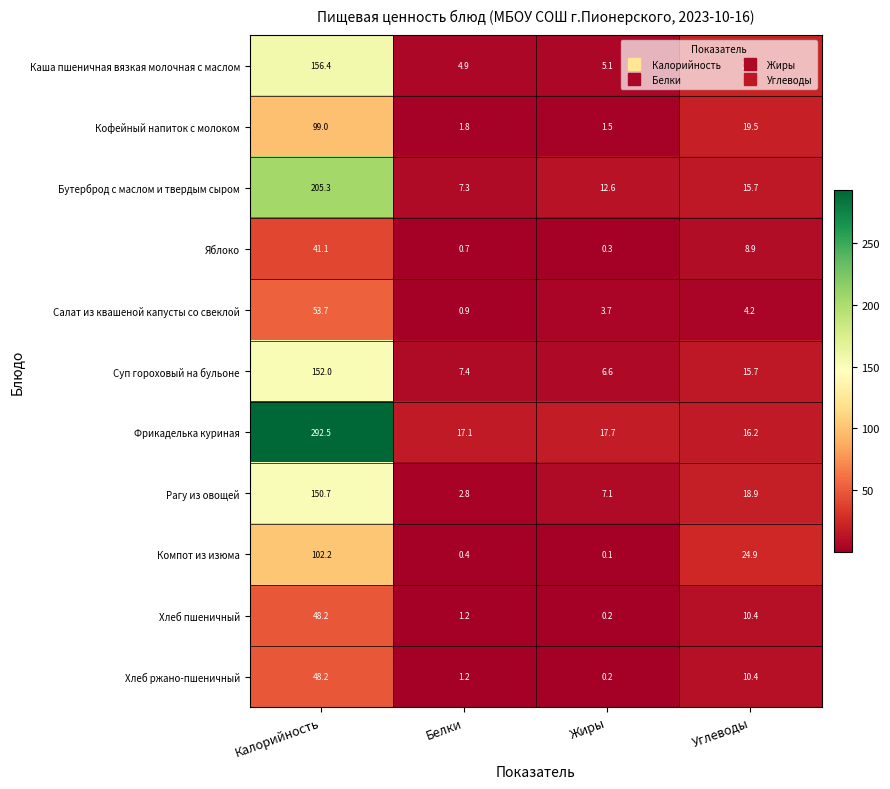

Where is Хлеб ржано-пшеничный nearest to the value 24?

Углеводы